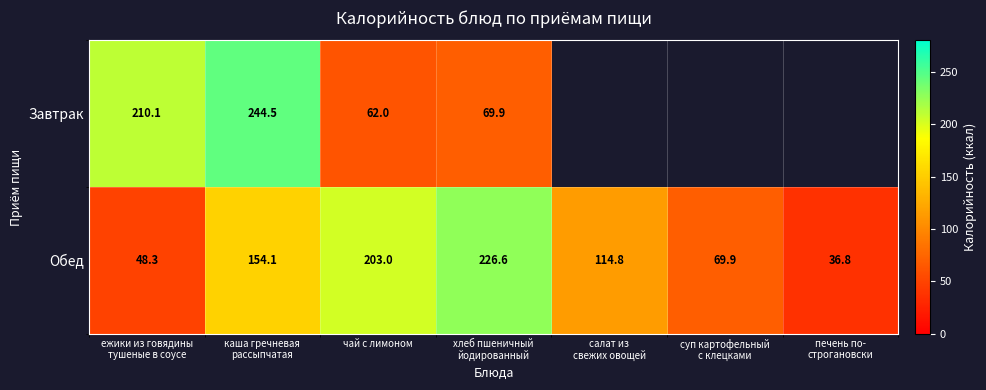

Rank the series at чай с лимоном from lowest to highest value.

Завтрак, Обед